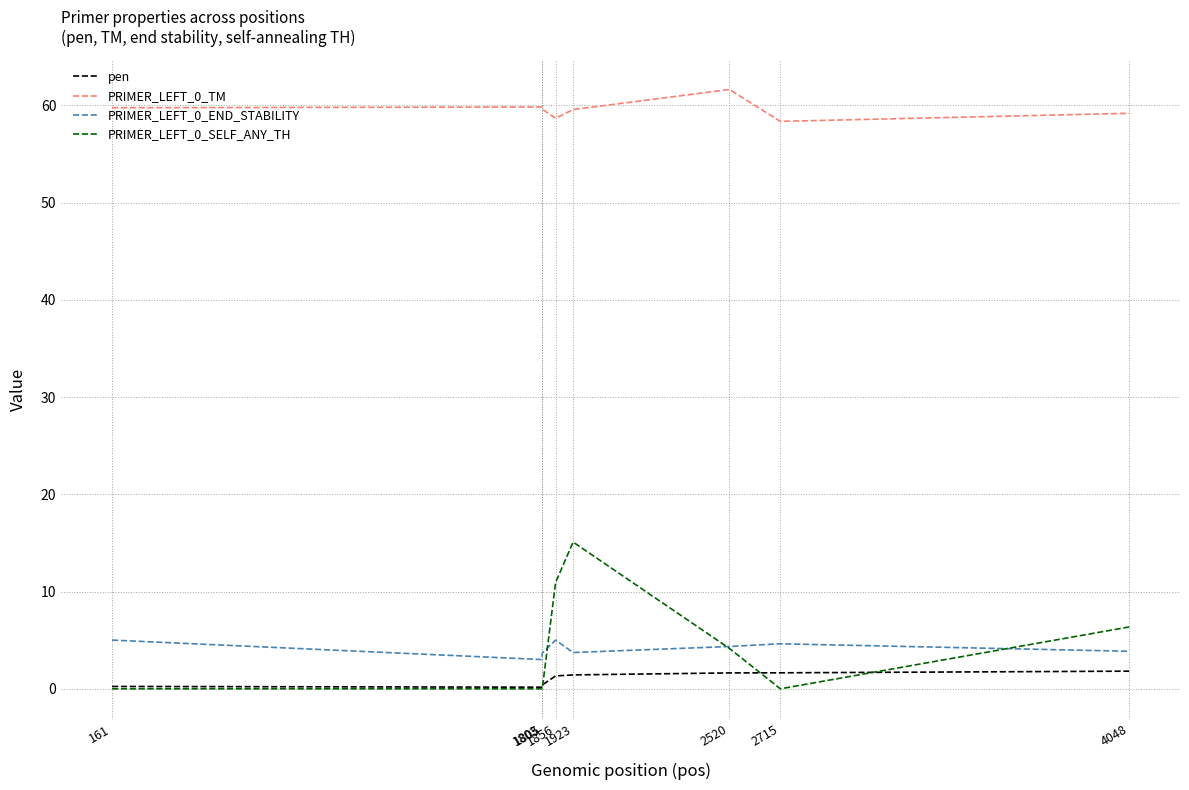

True or false: PRIMER_LEFT_0_SELF_ANY_TH has more than 2 interior local peaks.

False